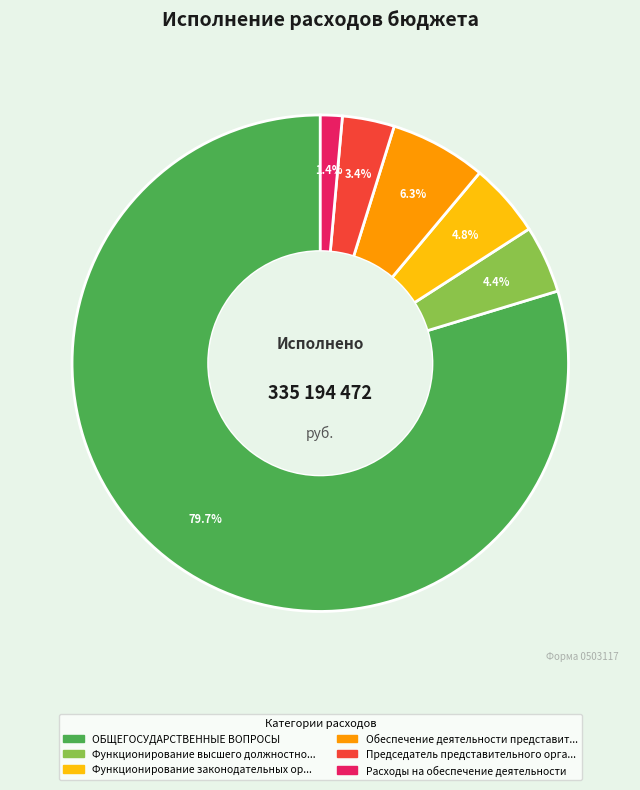

How many slices are in this pie chart?

6